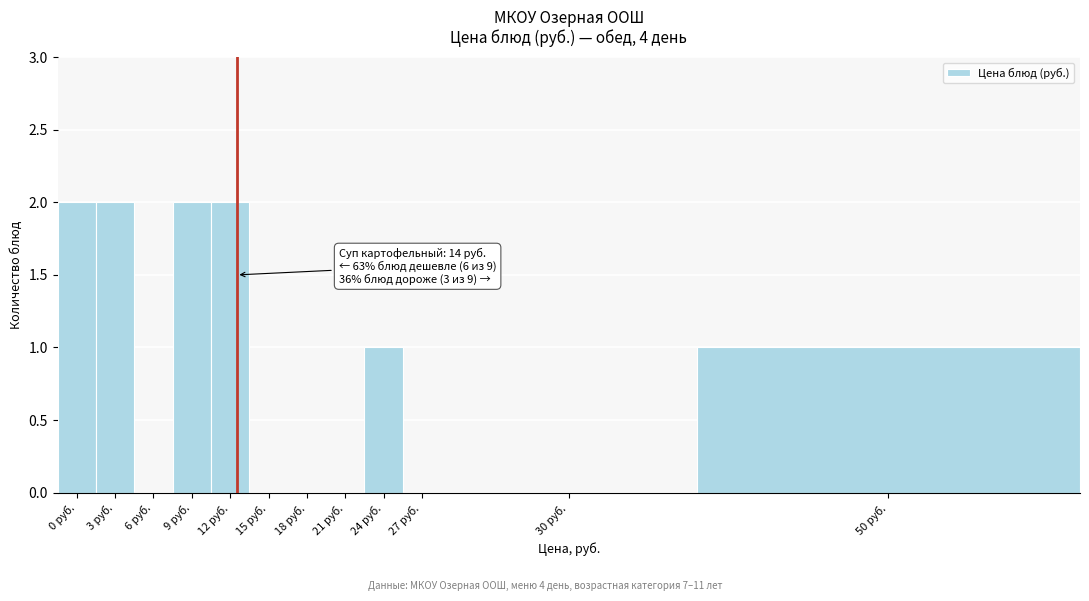

Which has a higher value, 12 руб. or 18 руб.?

12 руб.